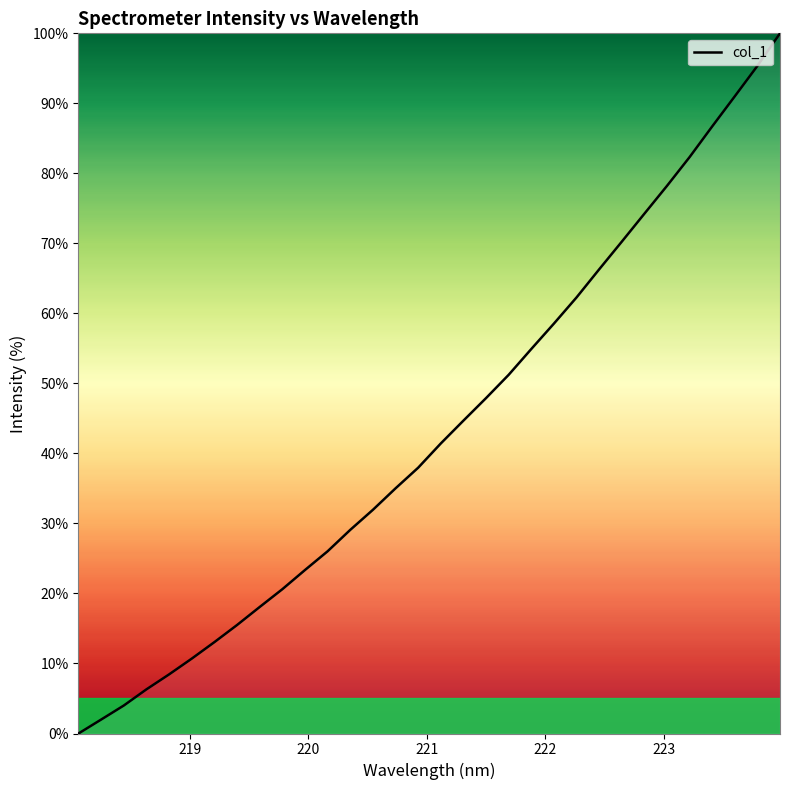

What is the maximum value shown in the chart?

100.0